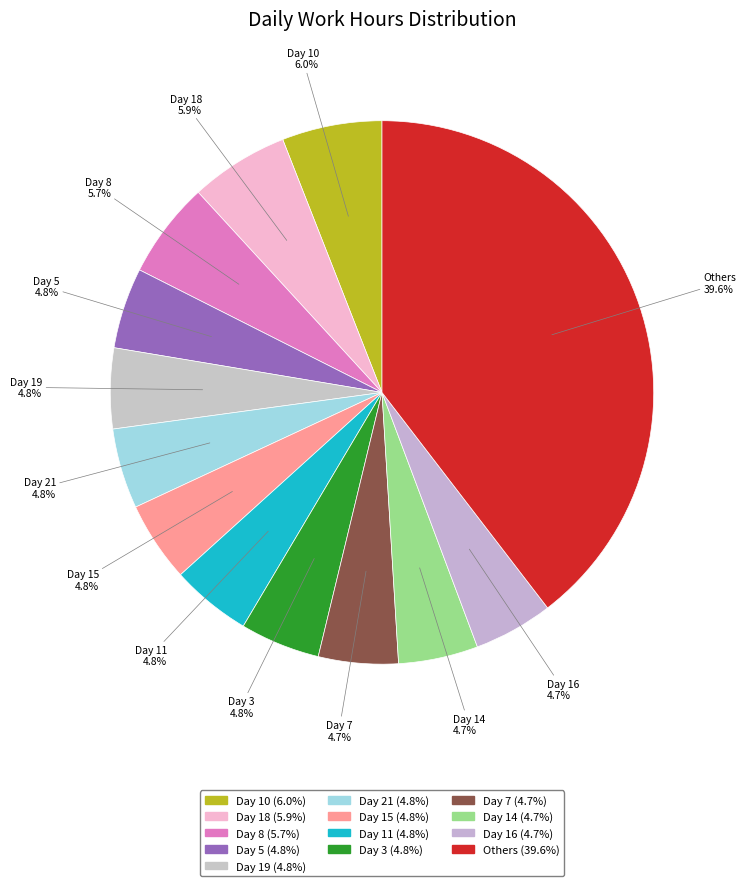

Count the number of slices in the pie.

13